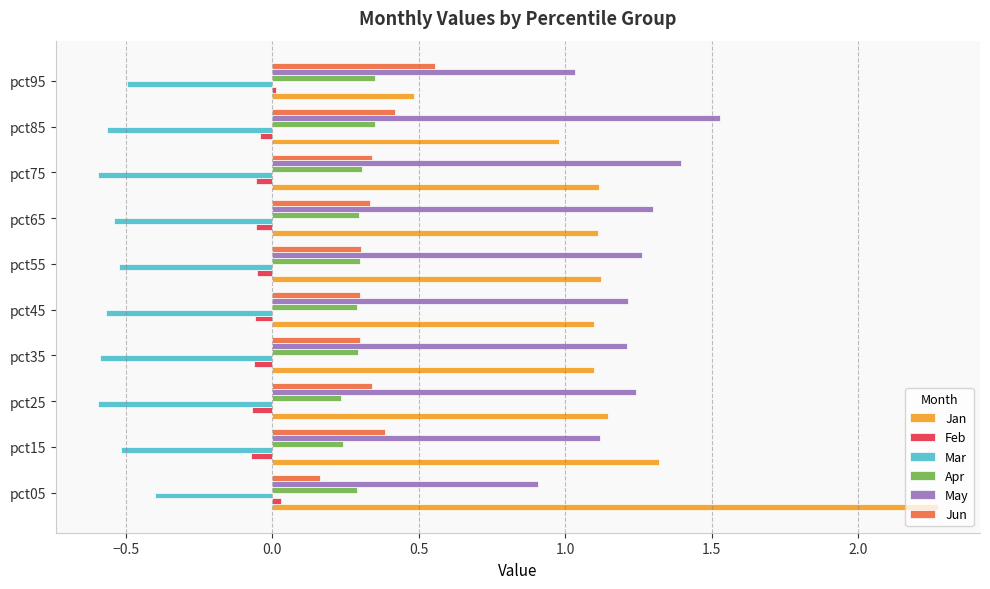

The Mar series shows -0.5 at pct65. True or false?

True